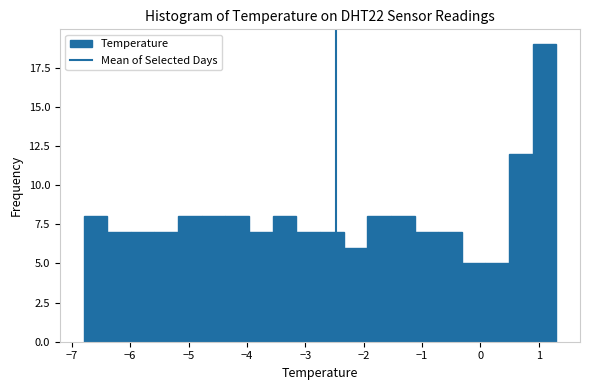

Reading left to right, transcribe this chart: for each bar, give the range it covers on the x-axis and its height. Neither the bar edges nor the heights are printed on the chart, so give them approximately, as read against the axes.

-6.8 to -6.4: 8
-6.4 to -6.0: 7
-6.0 to -5.6: 7
-5.6 to -5.2: 7
-5.2 to -4.8: 8
-4.8 to -4.4: 8
-4.4 to -4.0: 8
-4.0 to -3.6: 7
-3.6 to -3.2: 8
-3.2 to -2.7: 7
-2.7 to -2.3: 7
-2.3 to -1.9: 6
-1.9 to -1.5: 8
-1.5 to -1.1: 8
-1.1 to -0.7: 7
-0.7 to -0.3: 7
-0.3 to 0.1: 5
0.1 to 0.5: 5
0.5 to 0.9: 12
0.9 to 1.3: 19